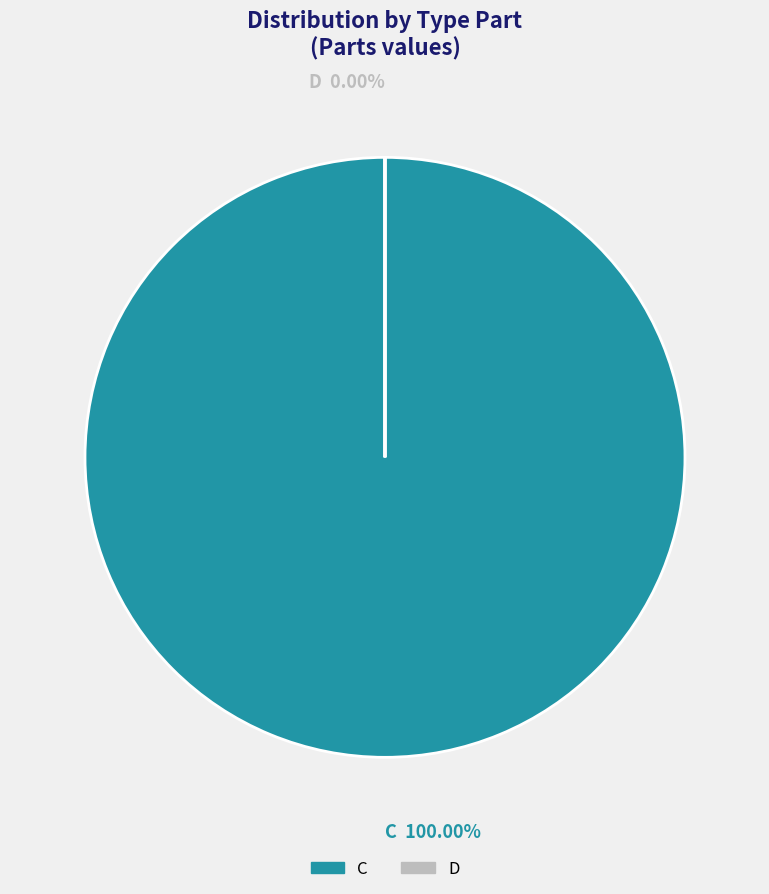

Rank the categories by value from lowest to highest.

D, C